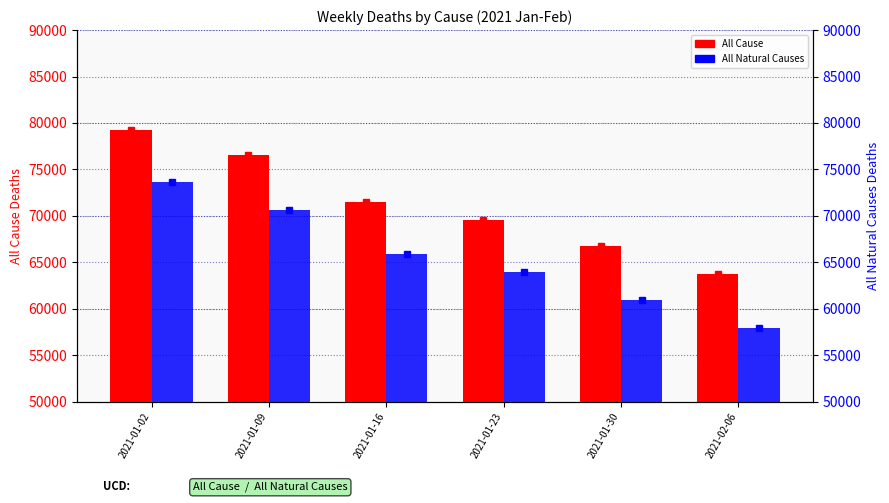

How many bars are there in each group?

2